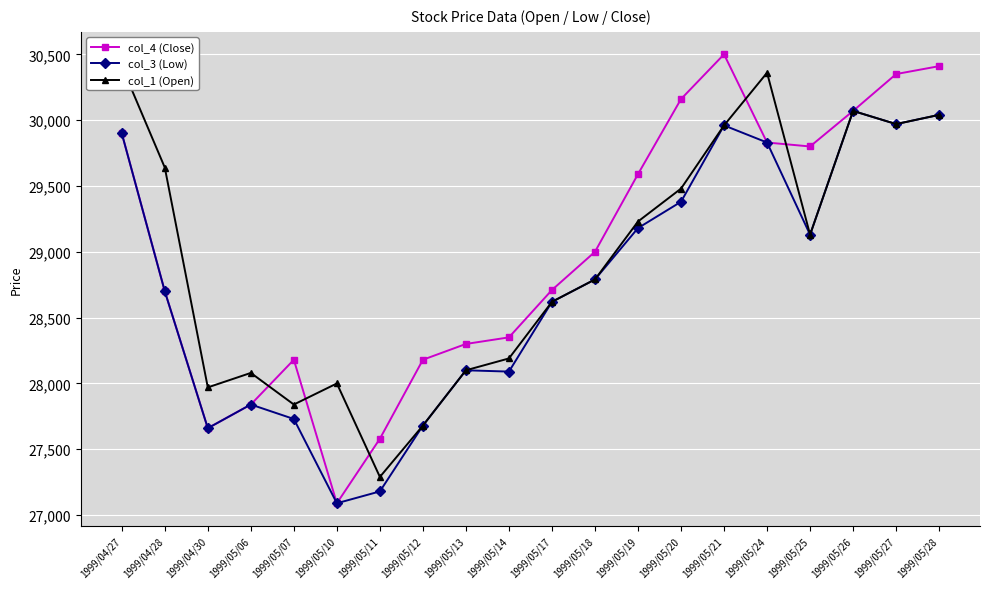

List the labels in order of col_4 (Close) value, smallest first.

1999/05/10, 1999/05/11, 1999/04/30, 1999/05/06, 1999/05/07, 1999/05/12, 1999/05/13, 1999/05/14, 1999/04/28, 1999/05/17, 1999/05/18, 1999/05/19, 1999/05/25, 1999/05/24, 1999/04/27, 1999/05/26, 1999/05/20, 1999/05/27, 1999/05/28, 1999/05/21